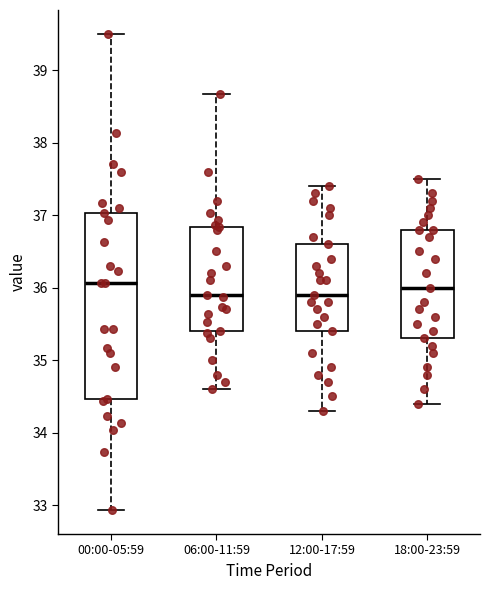

Where is the upper edge of the box for 06:00-11:59 on the y-axis? The values are not printed on the chart, so give them approximately, as read against the axis.

36.8